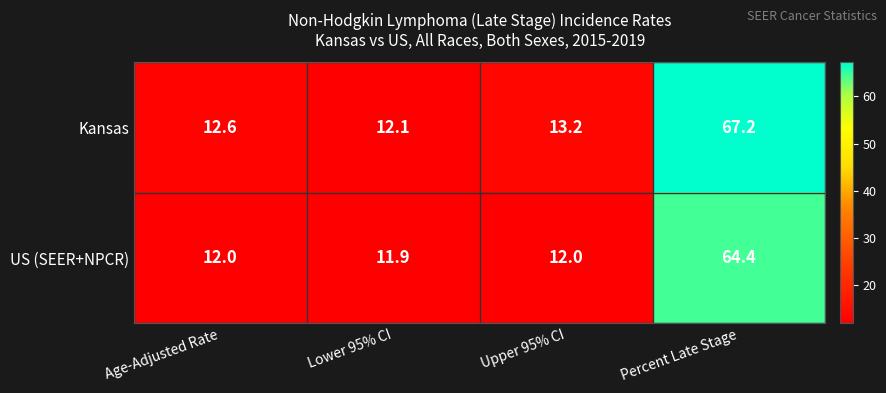

At which label does US (SEER+NPCR) reach its minimum?

Lower 95% CI